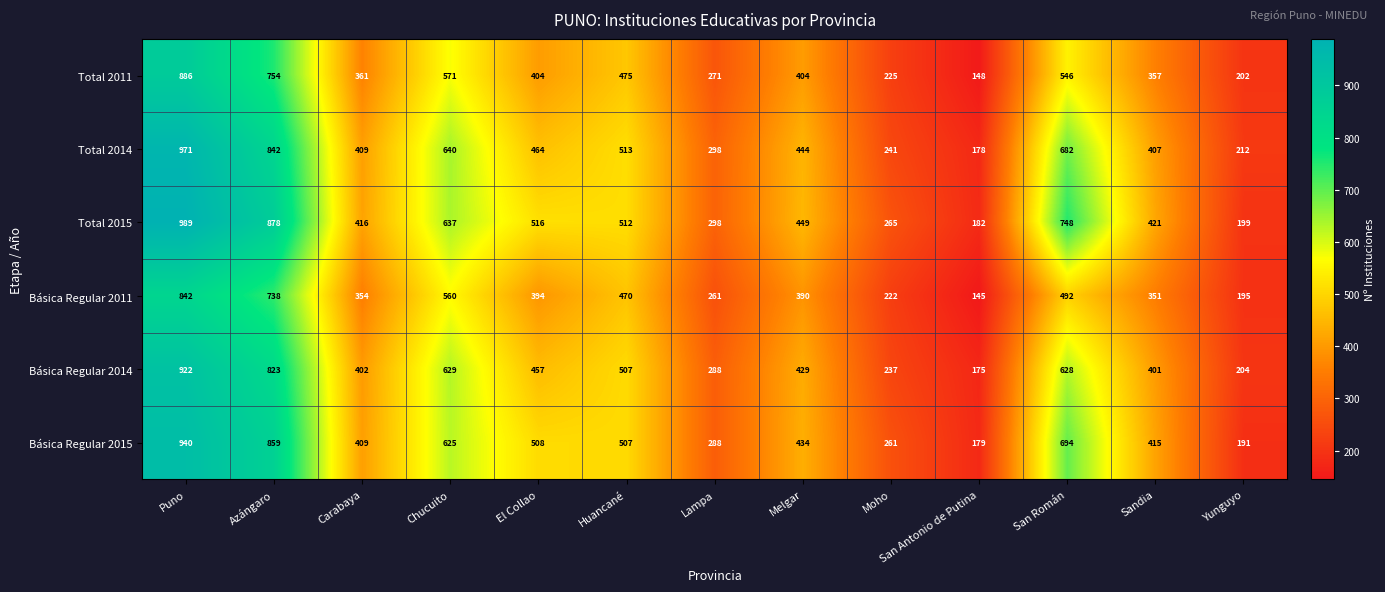

At which label is Total 2011 closest to 517?

San Román